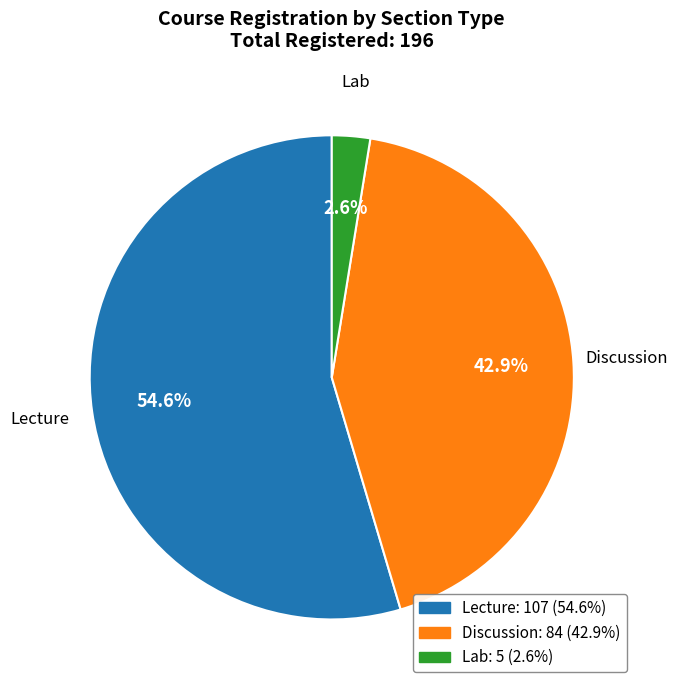

Which has a higher value, Discussion or Lecture?

Lecture